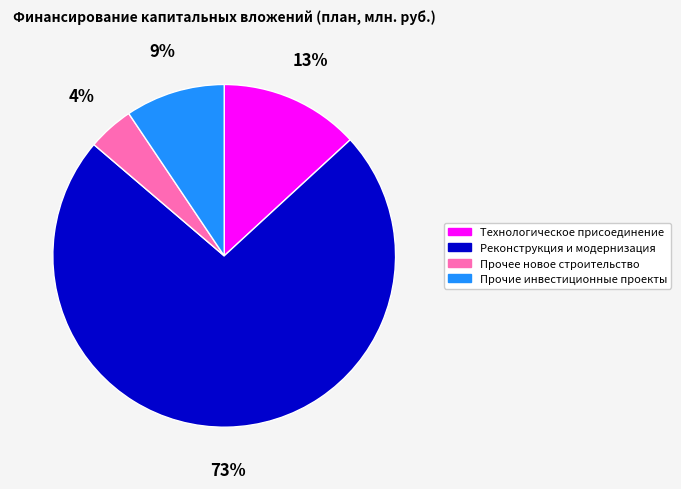

To the nearest percent, what is the average slice percentage?

25%